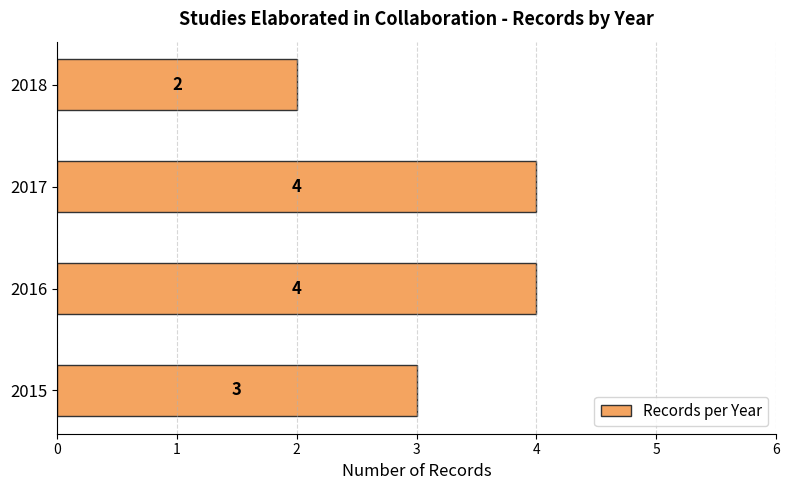

What is the change in value from 2015 to 2016?

+1